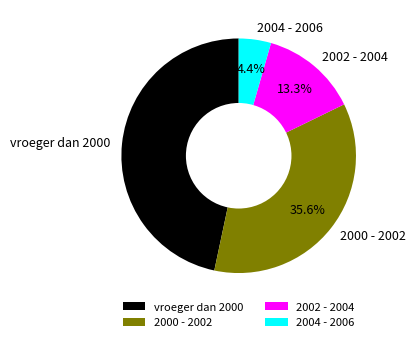

To the nearest percent, what percentage of the pie is vroeger dan 2000?

47%